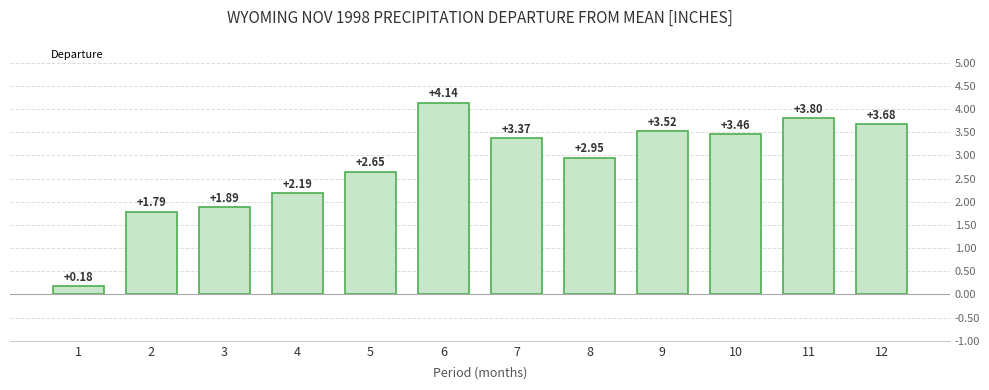

Reading right to left, transcribe all the data shown in this chart.

3.7	3.8	3.5	3.5	3.0	3.4	4.1	2.6	2.2	1.9	1.8	0.2